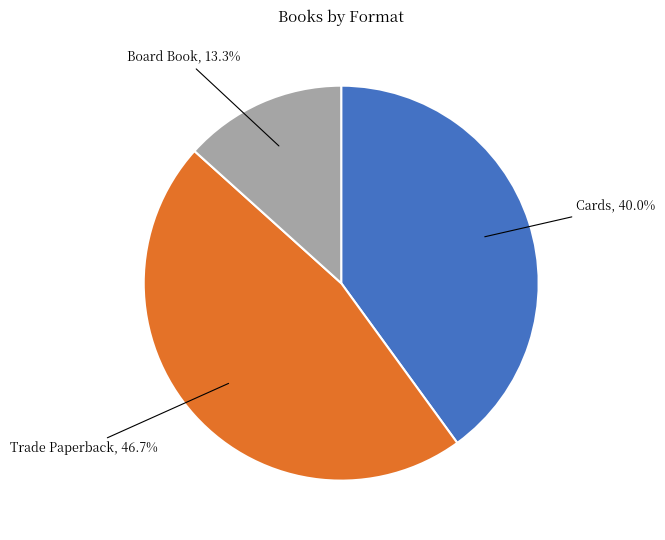

To the nearest percent, what is the average slice percentage?

33%